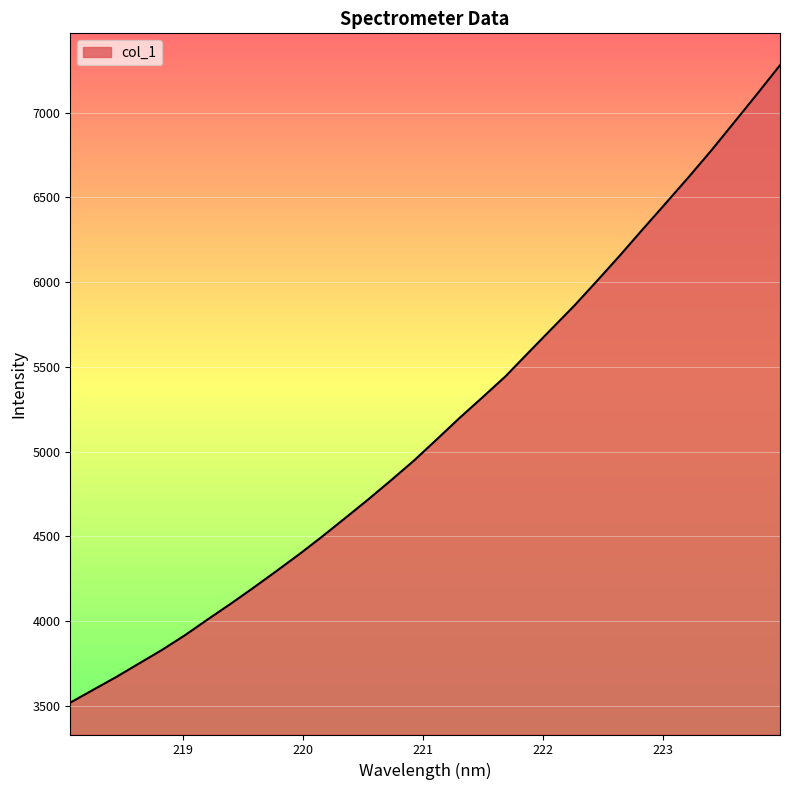

Count the number of values greater than 5072.

16